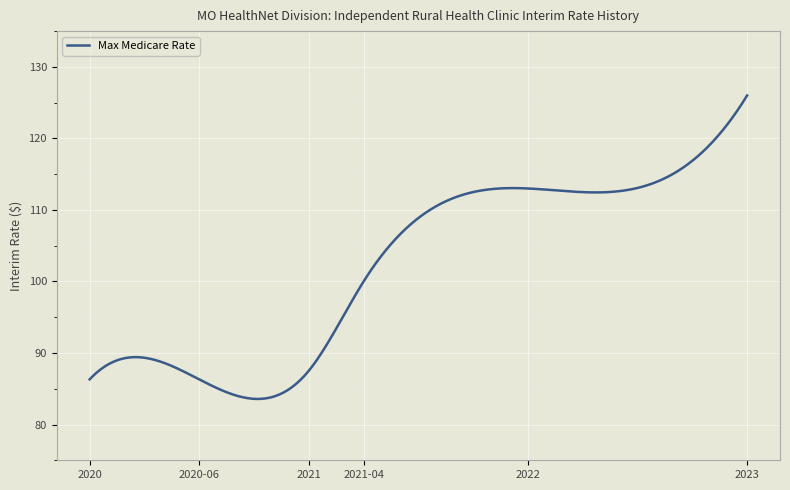

What is the difference between the maximum and minimum values?

42.4